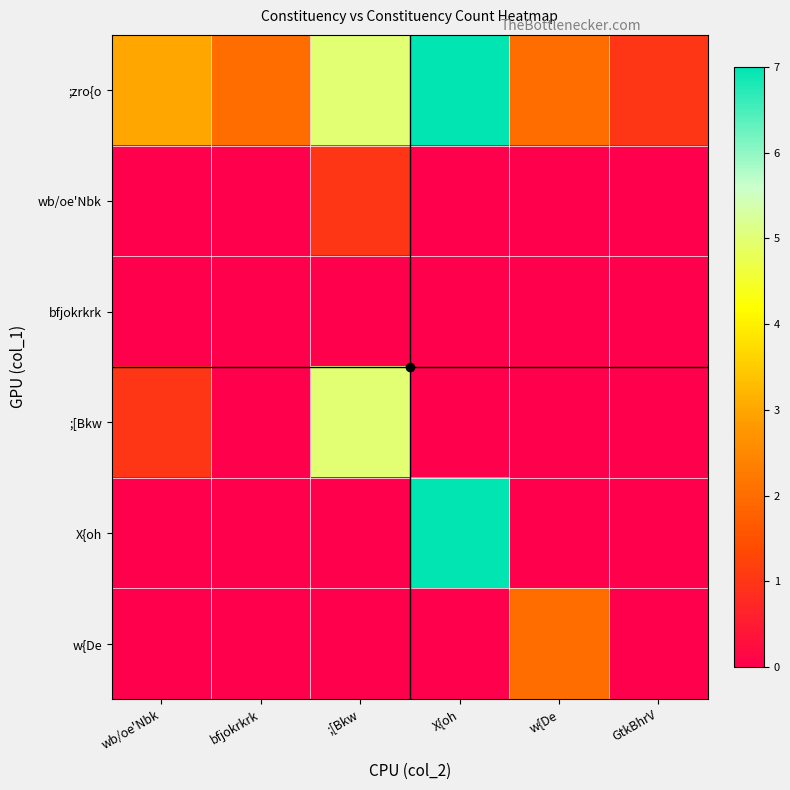

List the series in order of their peak value, highest first.

;zro{o, X{oh, ;[Bkw, w{De, wb/oe'Nbk, bfjokrkrk